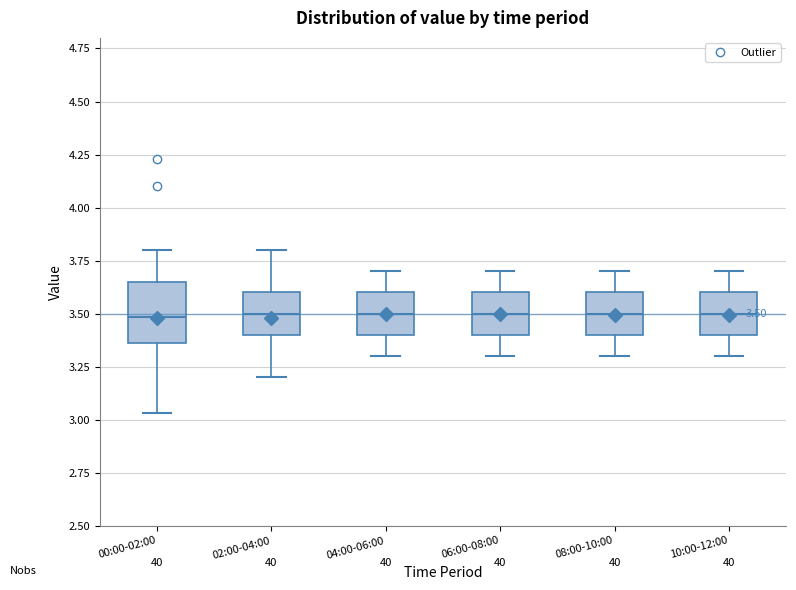

Comparing the boxes themselves (not the whiskers), which one is the tallest?

00:00-02:00